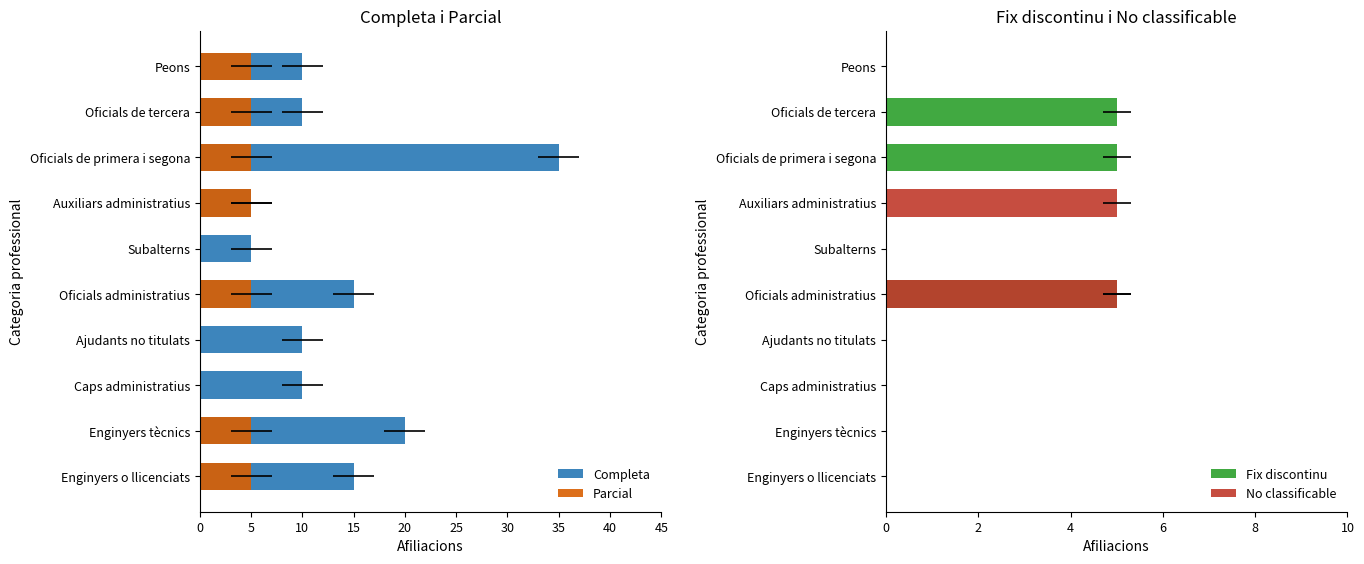

How many values in the Completa series are below 10?

2